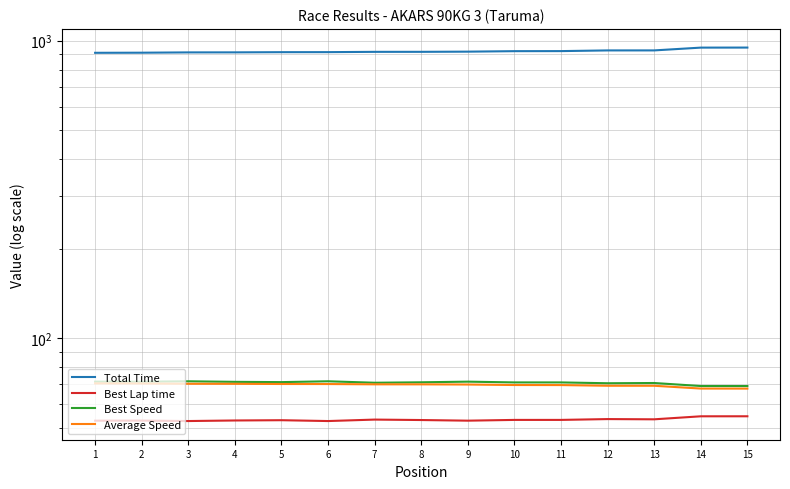

At which label does Average Speed first exceed 70?

1